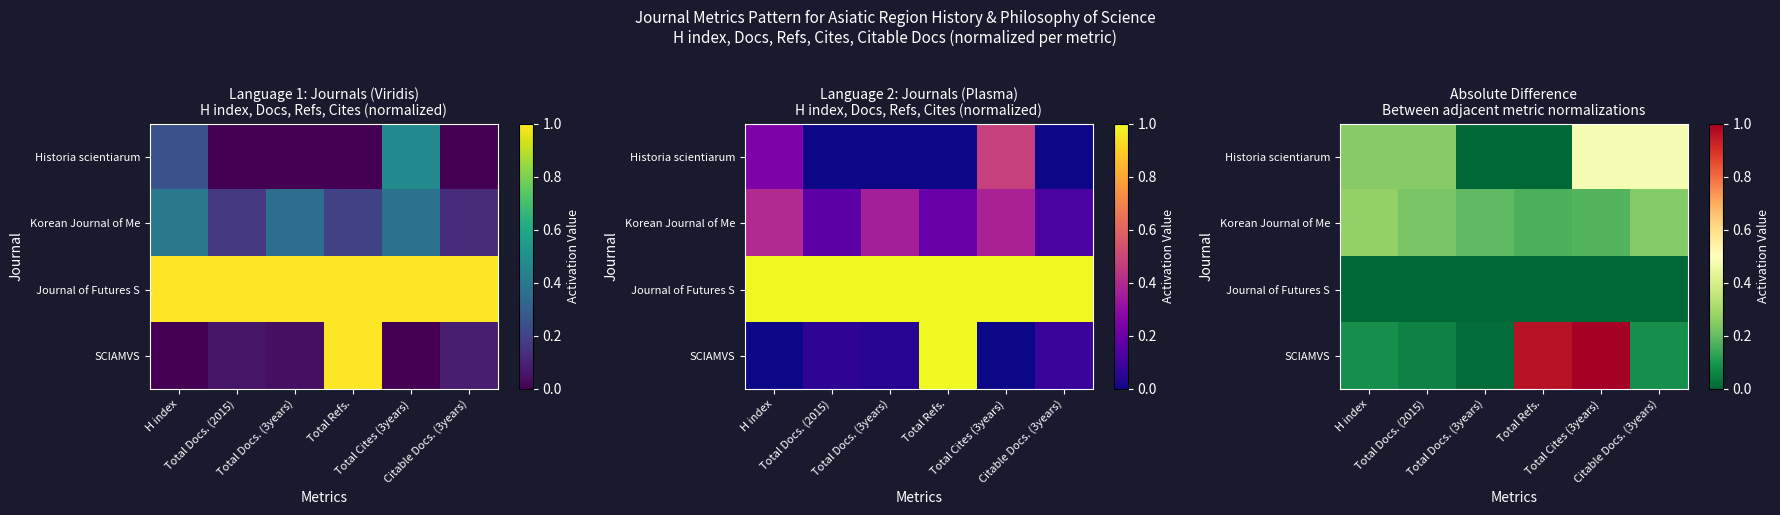

How many values in the Historia scientiarum series exceed 0?

4